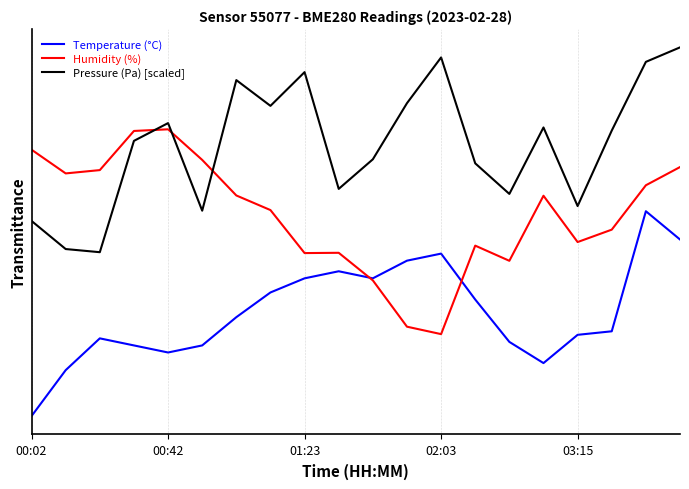

What are all the series names shown in the legend?

Temperature (°C), Humidity (%), Pressure (Pa) [scaled]